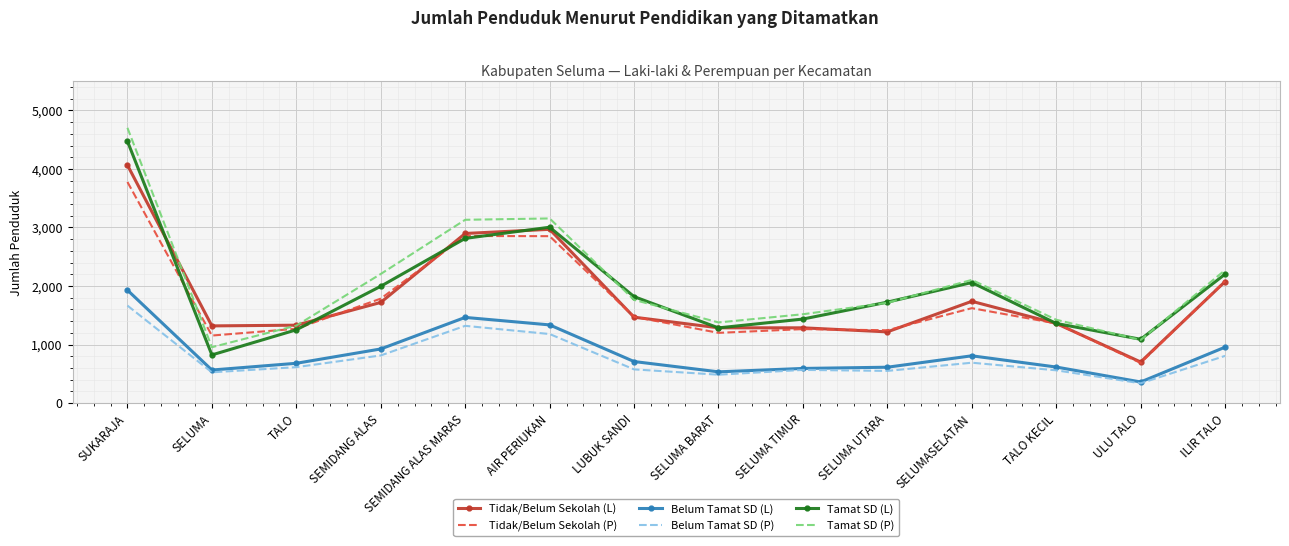

At which category does Belum Tamat SD (L) reach its first local peak?

SEMIDANG ALAS MARAS